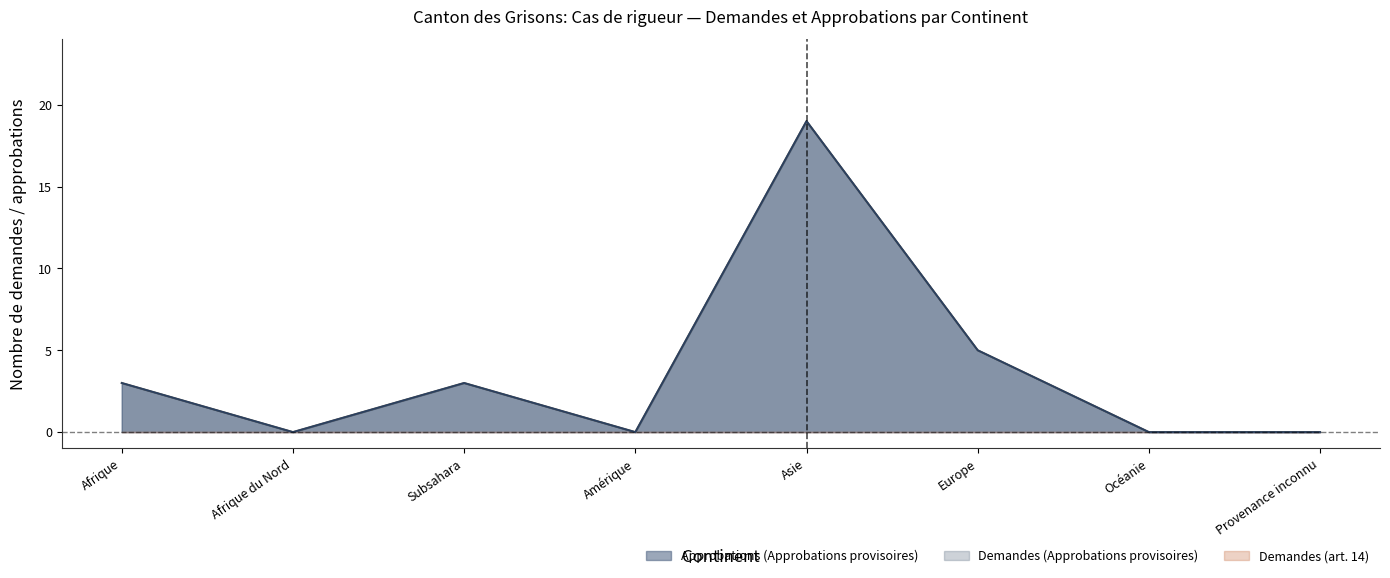

Which series has the largest range (max minus min)?

Demandes (Approbations provisoires)